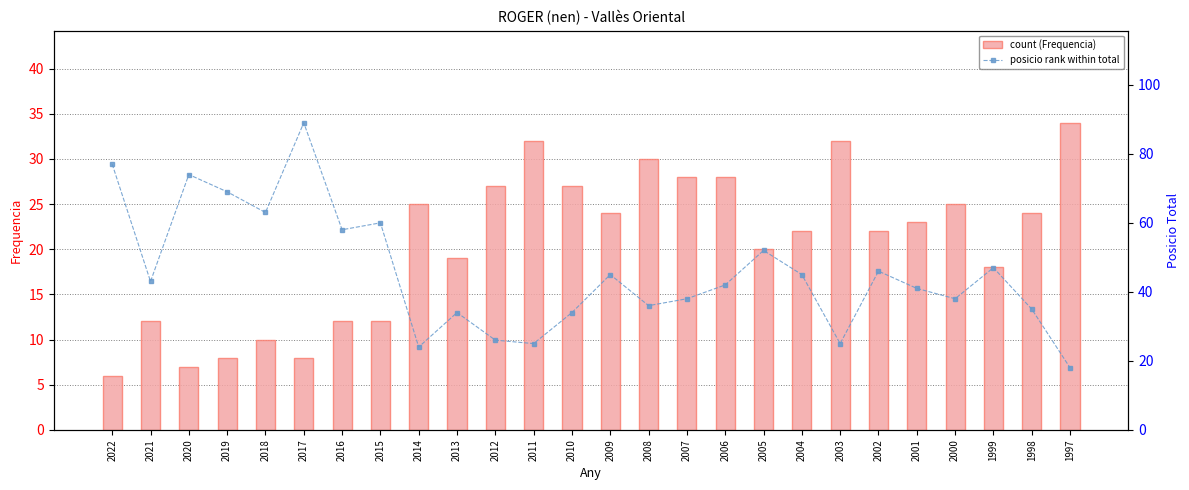

Rank the series by their average value, from lowest to highest.

count (Frequencia), posicio rank within total